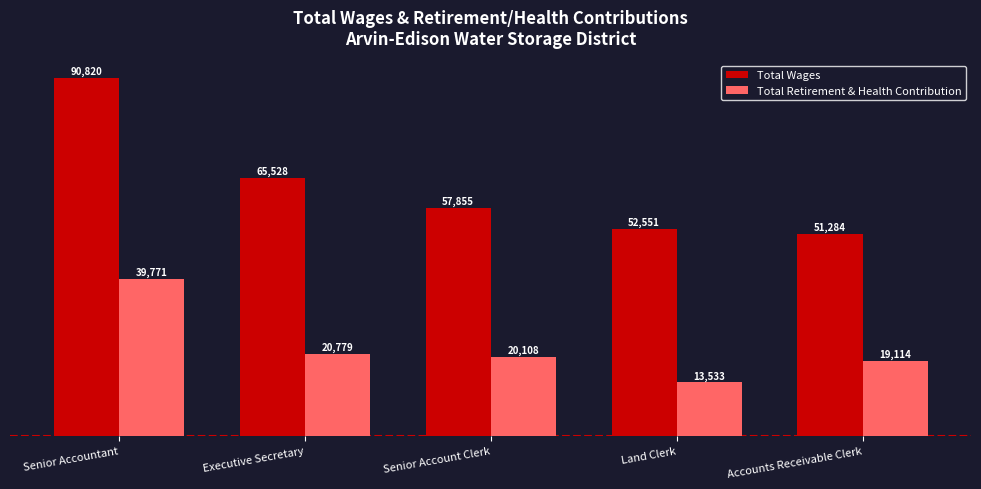

How many data points in Total Retirement & Health Contribution are less than 20108?

2